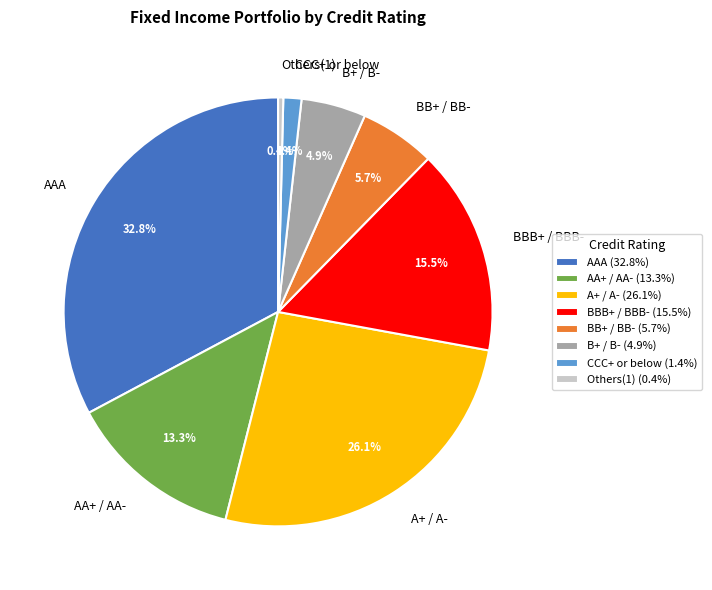

Which slice is the largest?

AAA